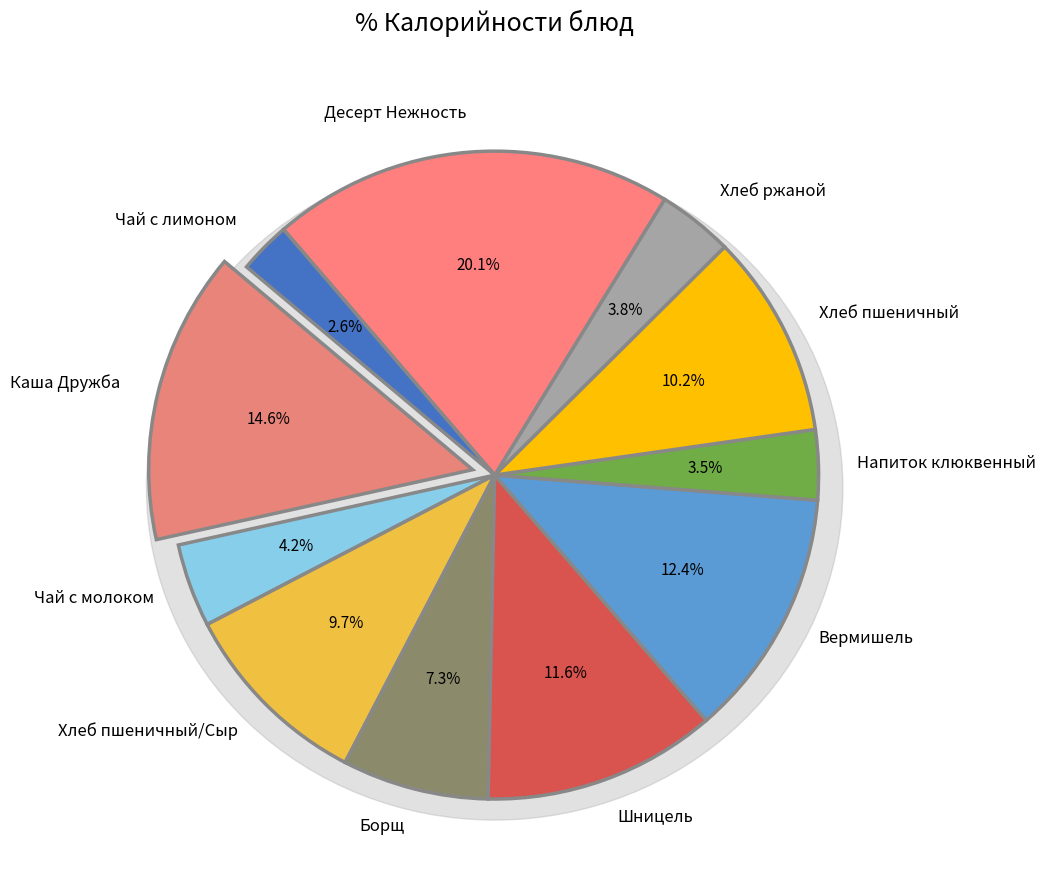

Rank the categories by value from lowest to highest.

Чай с лимоном, Напиток клюквенный, Хлеб ржаной, Чай с молоком, Борщ, Хлеб пшеничный/Сыр, Хлеб пшеничный, Шницель, Вермишель, Каша Дружба, Десерт Нежность